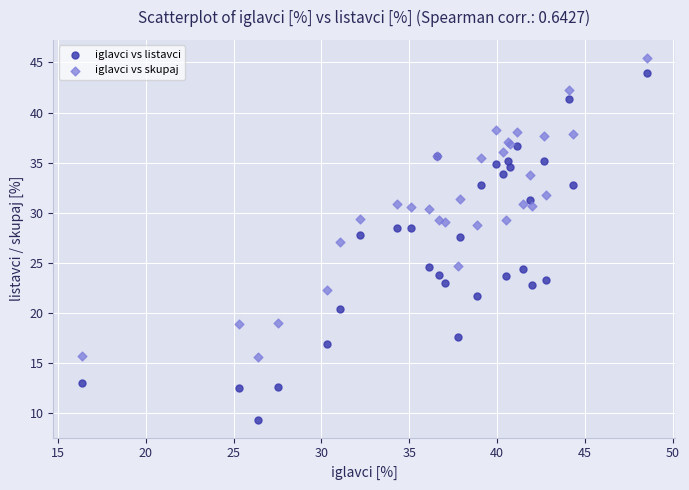

What are all the series names shown in the legend?

iglavci vs listavci, iglavci vs skupaj